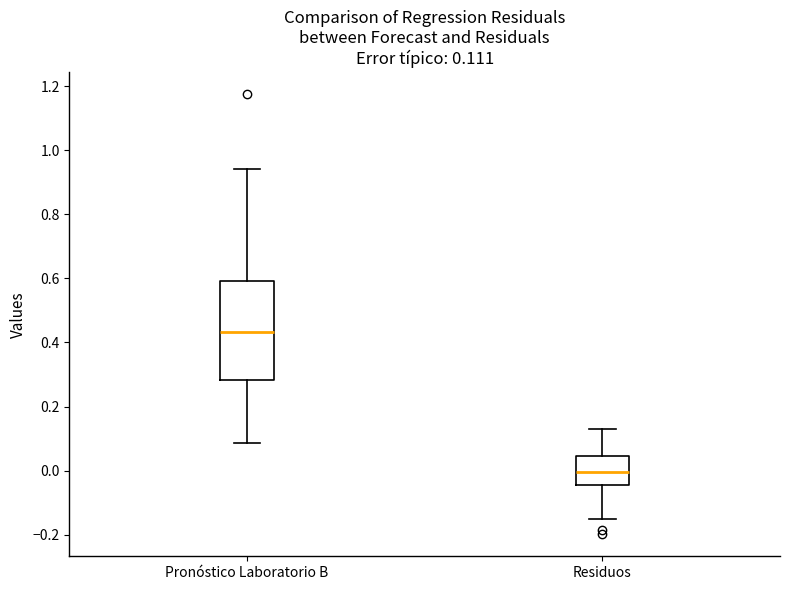

Which box's median line is the lowest?

Residuos